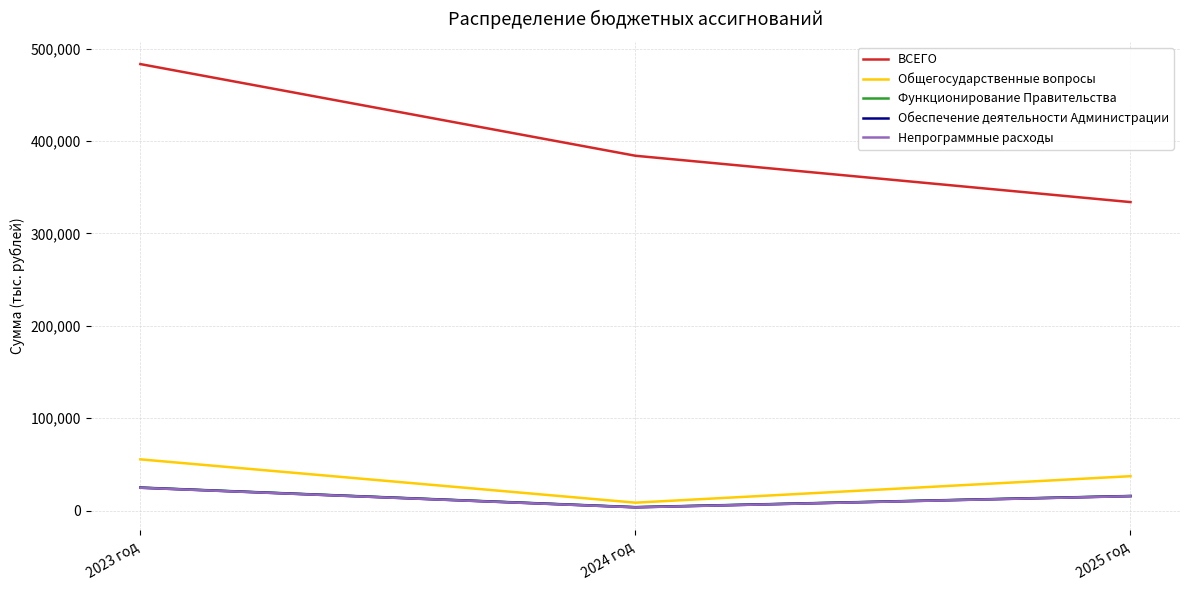

The value of Непрограммные расходы at 2023 год is 24730.3. True or false?

True